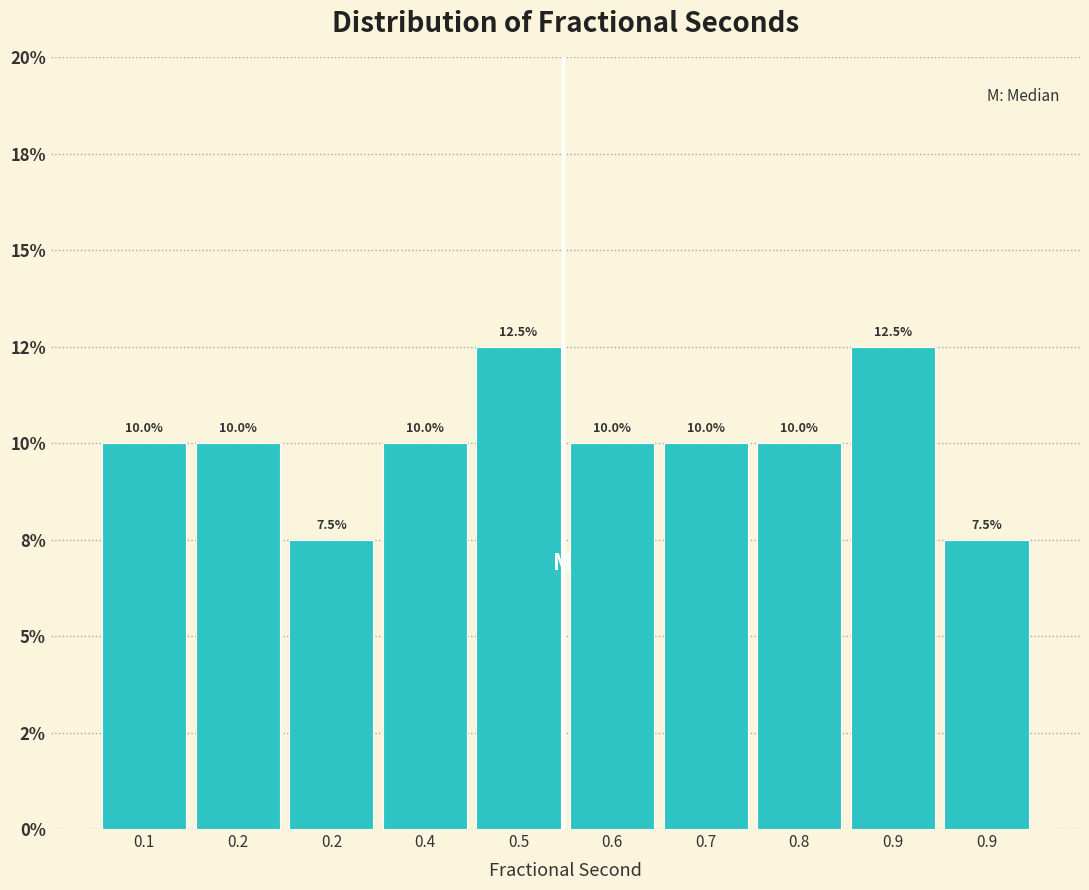

Does the chart contain any negative values?

No